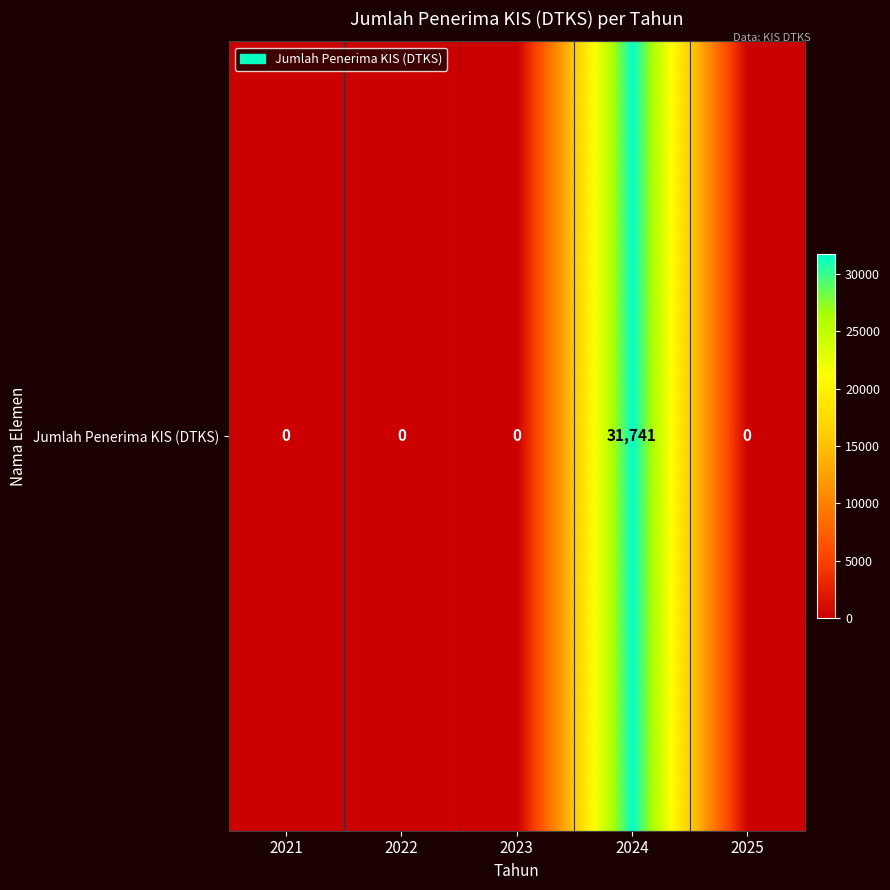

At which category does the chart reach its minimum across all series?

2021